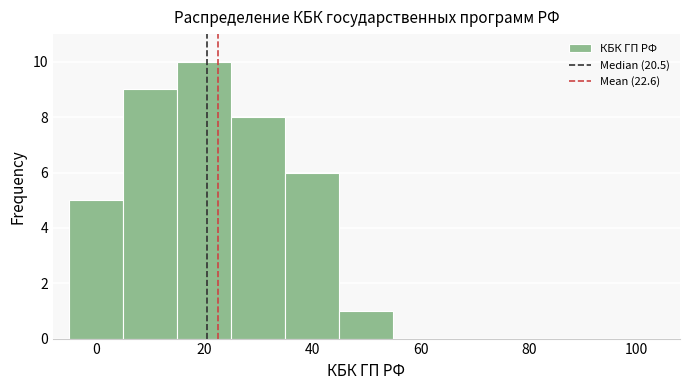

How tall is the bar that spans 5 to 15 on the x-axis? Neither the bar edges nor the heights are printed on the chart, so give them approximately, as read against the axes.

9